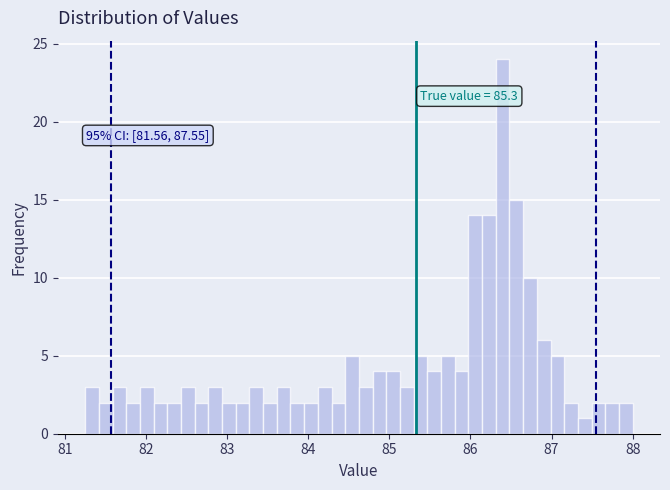

Read against the x-axis, roughly where is the centre of the tallest bar?

86.4